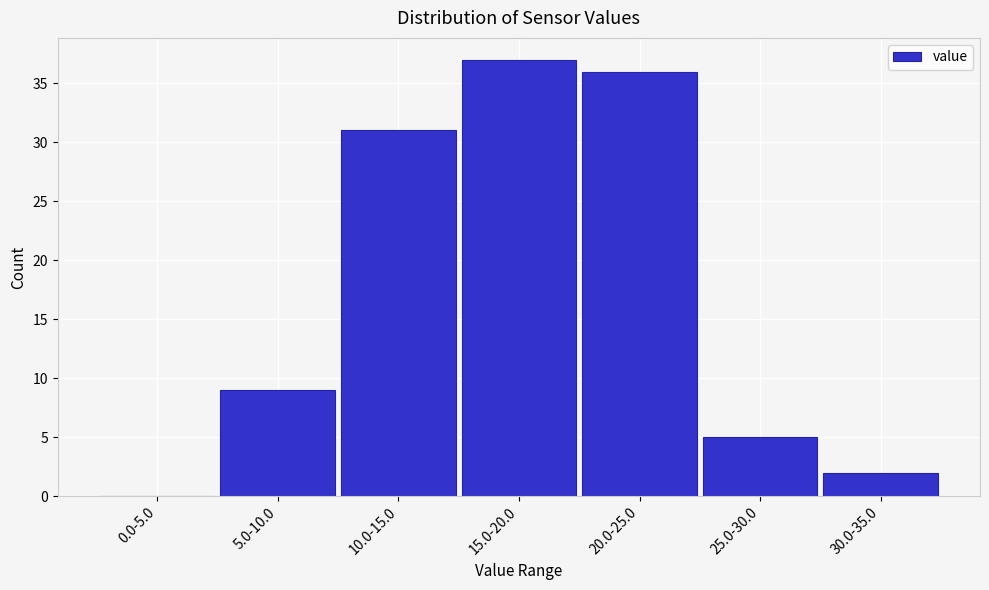

Reading left to right, what are all the values shown in this chart?

0.0-5.0=0	5.0-10.0=9	10.0-15.0=31	15.0-20.0=37	20.0-25.0=36	25.0-30.0=5	30.0-35.0=2